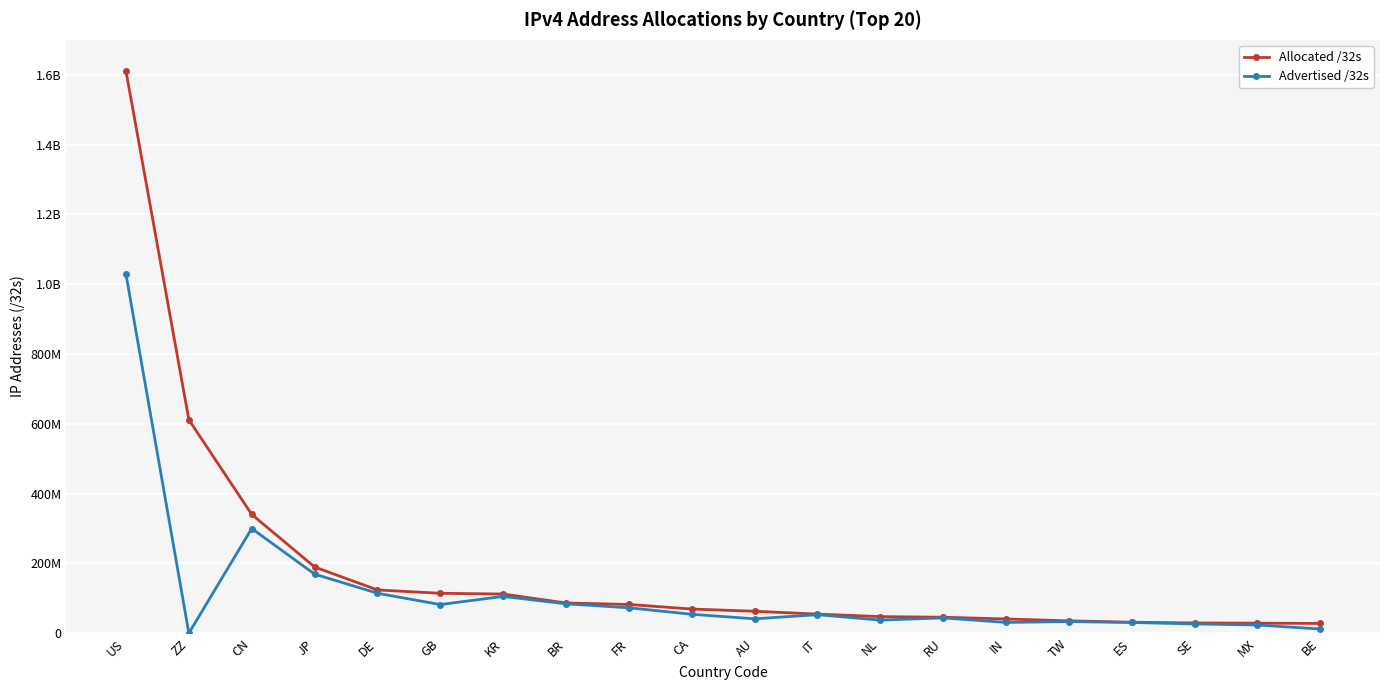

True or false: Advertised /32s has more than 2 interior local peaks.

True